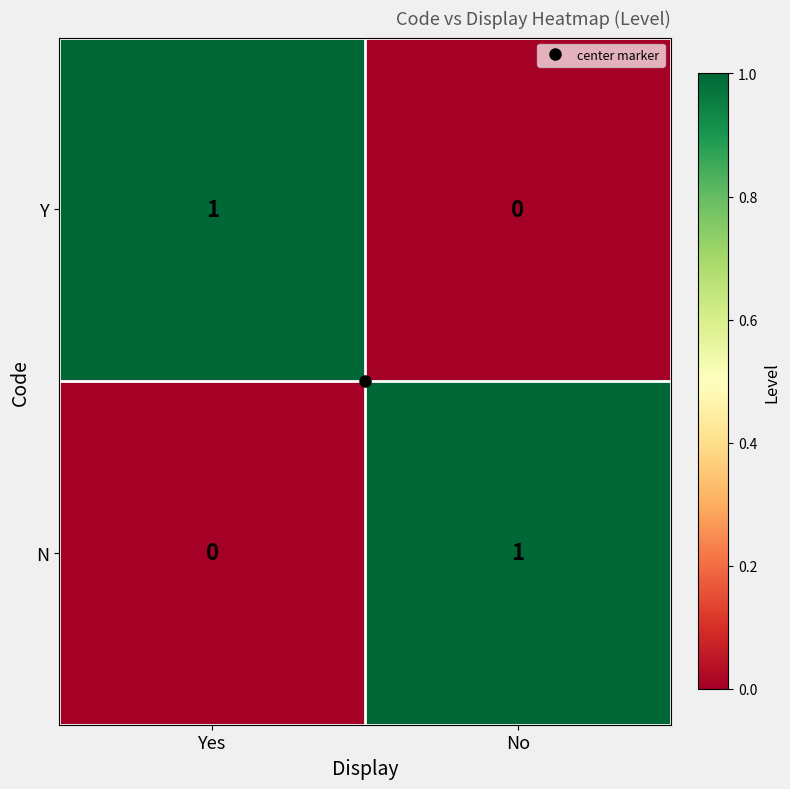

At Yes, list the series in order from largest to smallest.

Y, N